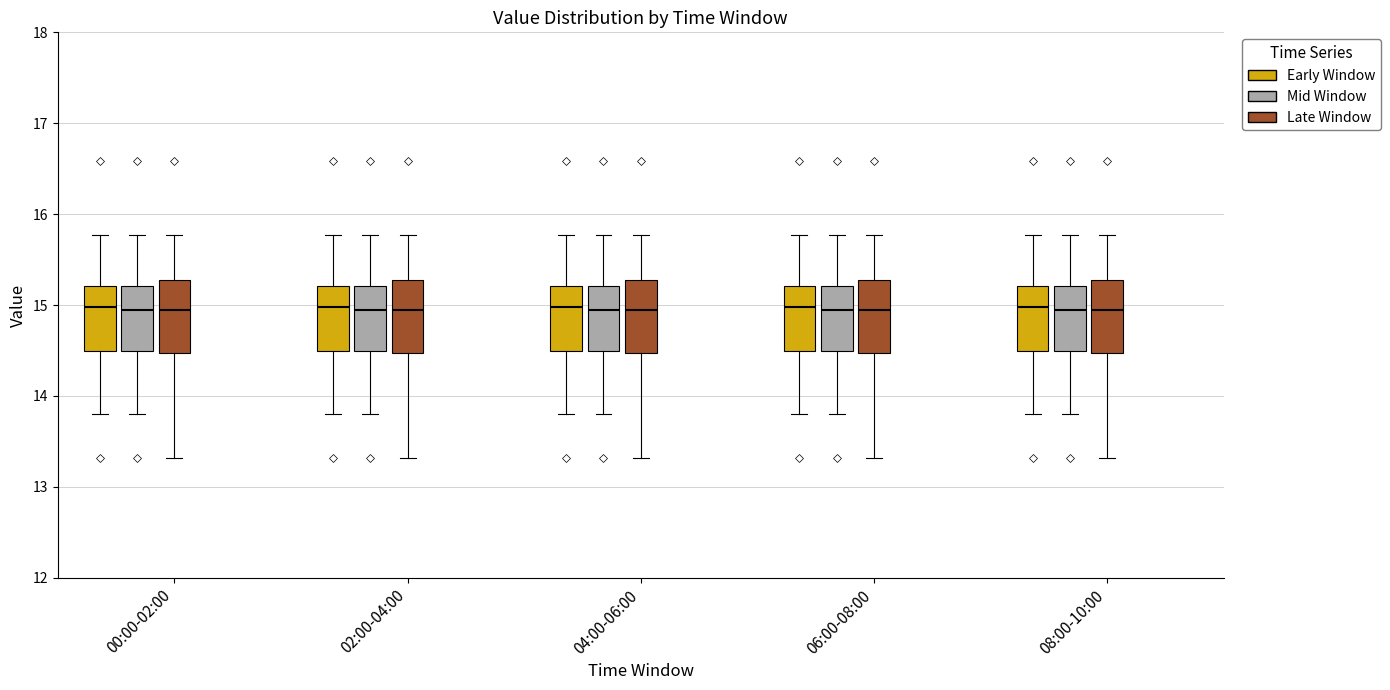

Reading left to right, read every box against the y-axis: the position of its median line, the range the box covers, and the ends of its whiskers. The values are not printed on the chart, so give them approximately, as read against the axis.

00:00-02:00 (Early Window): median 15.0, box 14.5 to 15.2, whiskers 13.8 to 15.8
00:00-02:00 (Mid Window): median 14.9, box 14.5 to 15.2, whiskers 13.8 to 15.8
00:00-02:00 (Late Window): median 14.9, box 14.5 to 15.3, whiskers 13.3 to 15.8
02:00-04:00 (Early Window): median 15.0, box 14.5 to 15.2, whiskers 13.8 to 15.8
02:00-04:00 (Mid Window): median 14.9, box 14.5 to 15.2, whiskers 13.8 to 15.8
02:00-04:00 (Late Window): median 14.9, box 14.5 to 15.3, whiskers 13.3 to 15.8
04:00-06:00 (Early Window): median 15.0, box 14.5 to 15.2, whiskers 13.8 to 15.8
04:00-06:00 (Mid Window): median 14.9, box 14.5 to 15.2, whiskers 13.8 to 15.8
04:00-06:00 (Late Window): median 14.9, box 14.5 to 15.3, whiskers 13.3 to 15.8
06:00-08:00 (Early Window): median 15.0, box 14.5 to 15.2, whiskers 13.8 to 15.8
06:00-08:00 (Mid Window): median 14.9, box 14.5 to 15.2, whiskers 13.8 to 15.8
06:00-08:00 (Late Window): median 14.9, box 14.5 to 15.3, whiskers 13.3 to 15.8
08:00-10:00 (Early Window): median 15.0, box 14.5 to 15.2, whiskers 13.8 to 15.8
08:00-10:00 (Mid Window): median 14.9, box 14.5 to 15.2, whiskers 13.8 to 15.8
08:00-10:00 (Late Window): median 14.9, box 14.5 to 15.3, whiskers 13.3 to 15.8